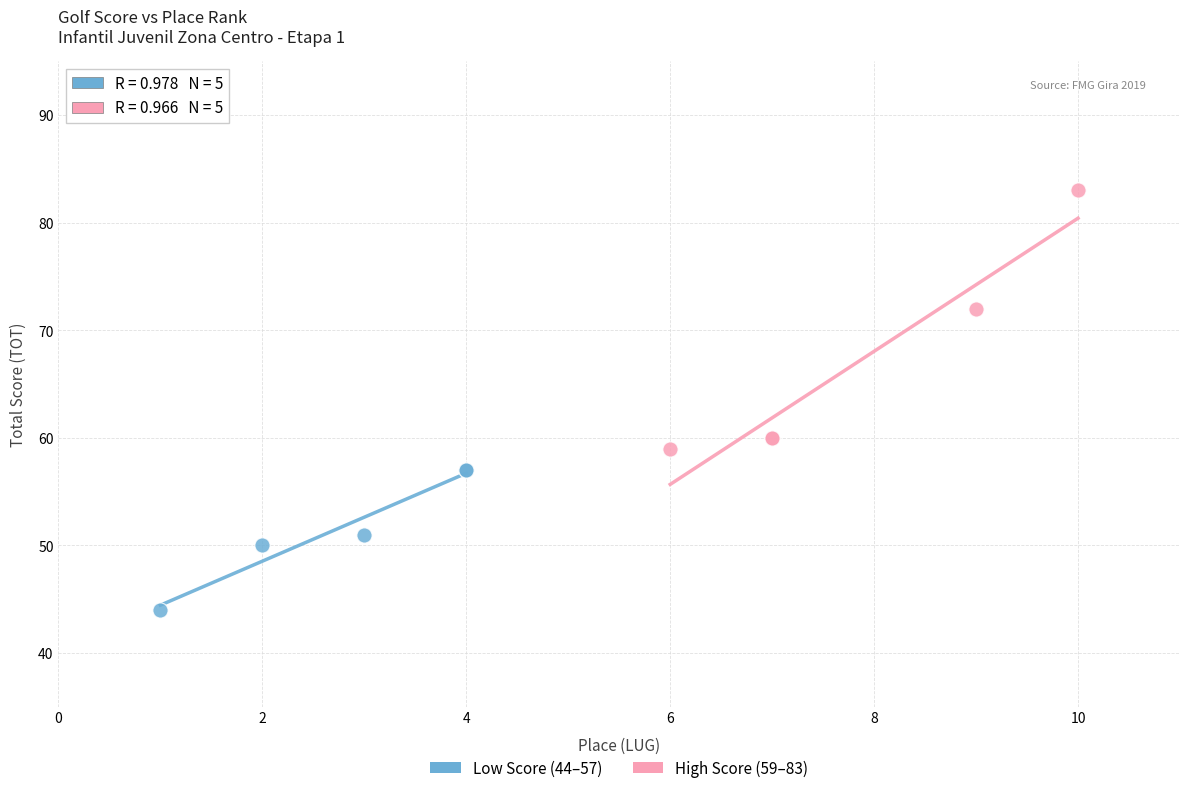

What are all the series names shown in the legend?

Low Score (44–57), High Score (59–83)